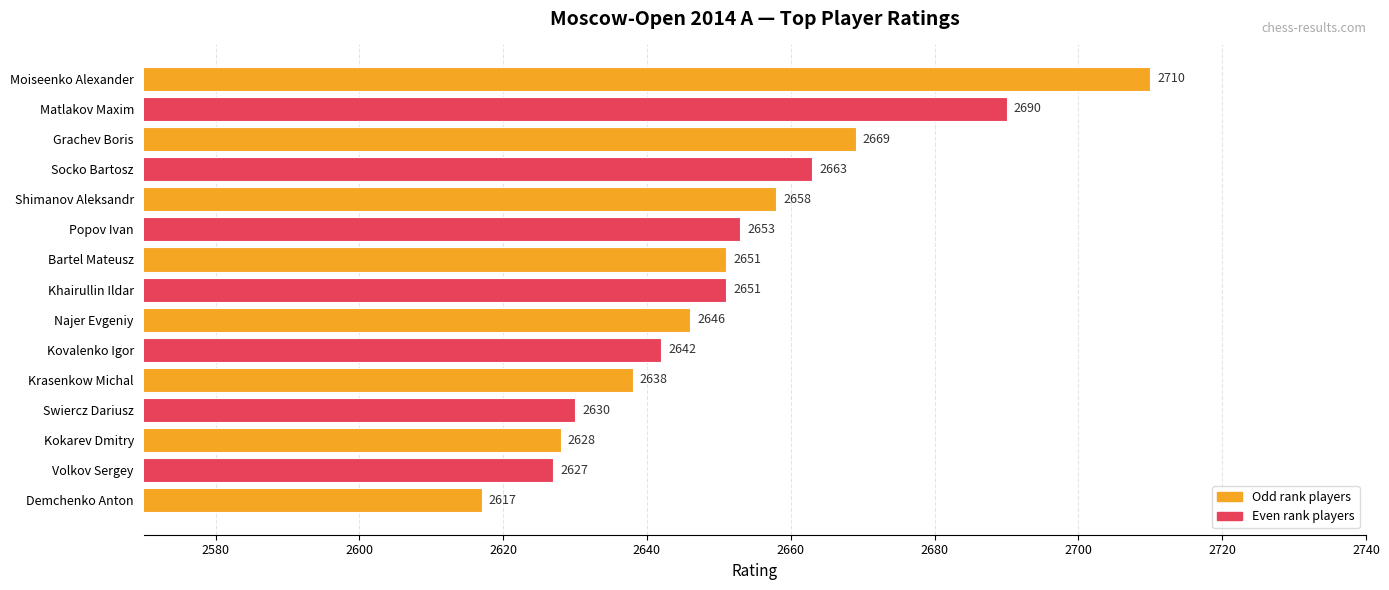

What value does the data have at Volkov Sergey, to the nearest 10?

2630